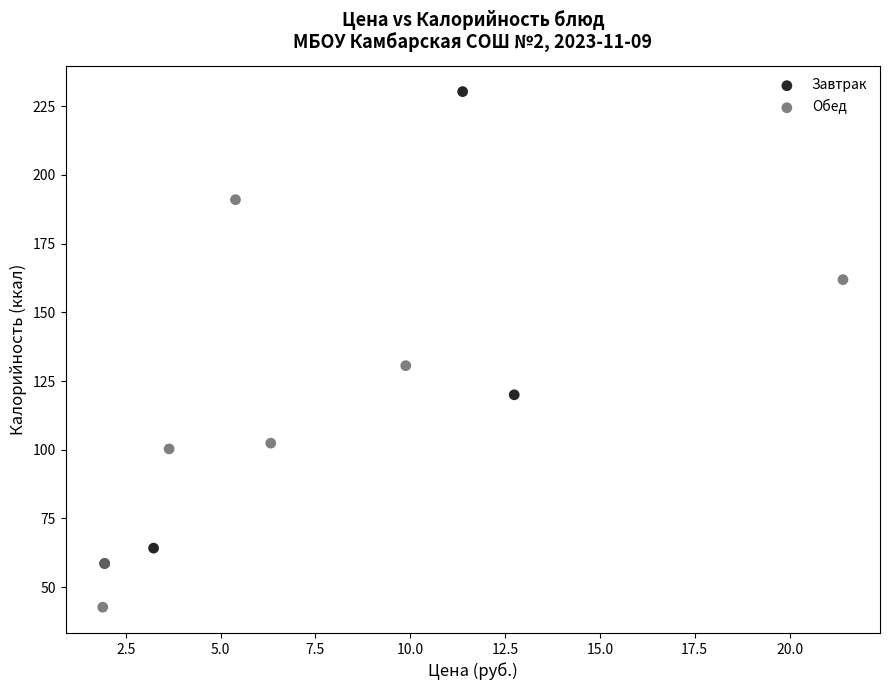

Which series contains the highest Y value?

Завтрак